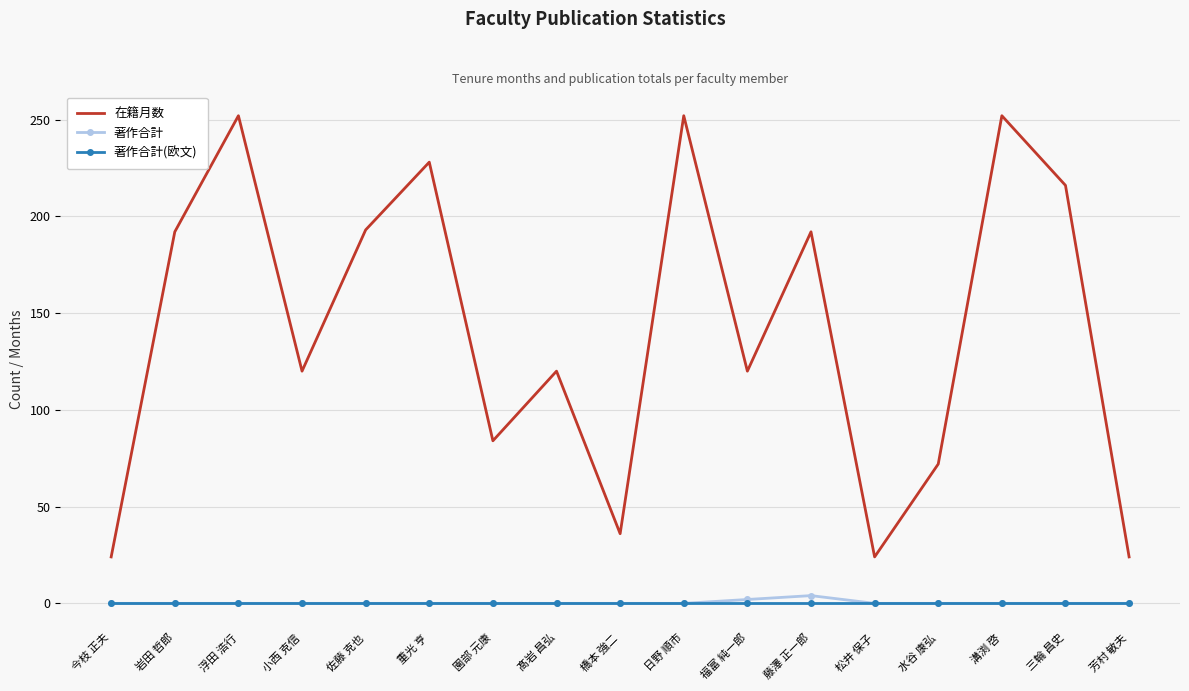

Count the number of data series in this chart.

3